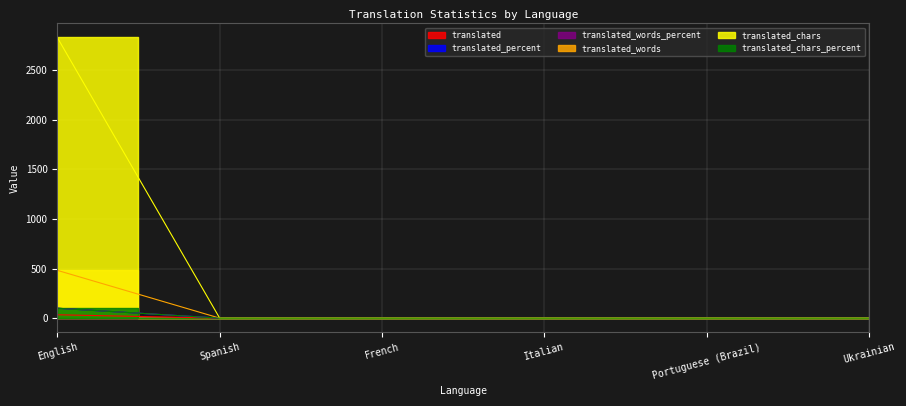

True or false: translated_percent and translated_chars cross at least once.

False